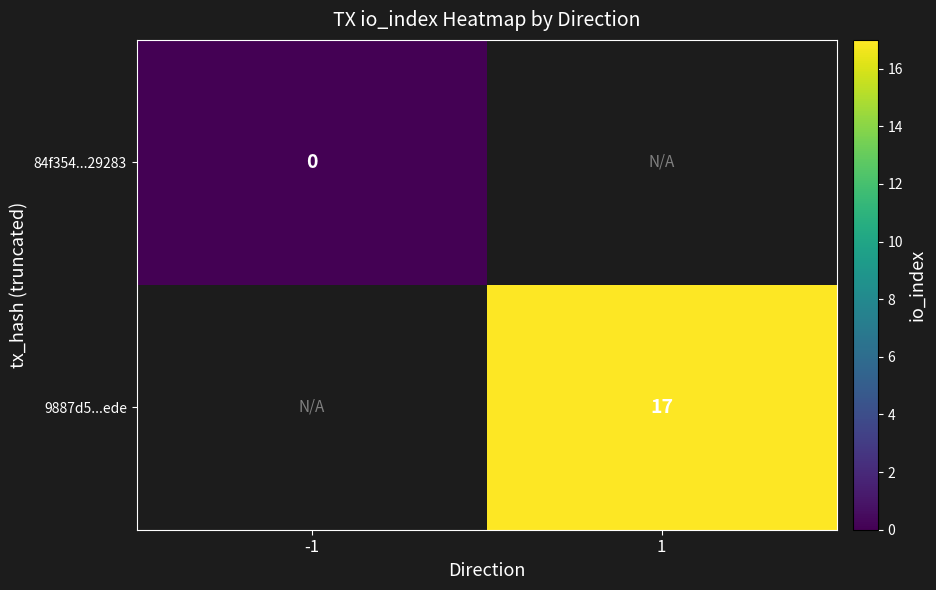

The 9887d5...ede series shows 29 at 1. True or false?

False